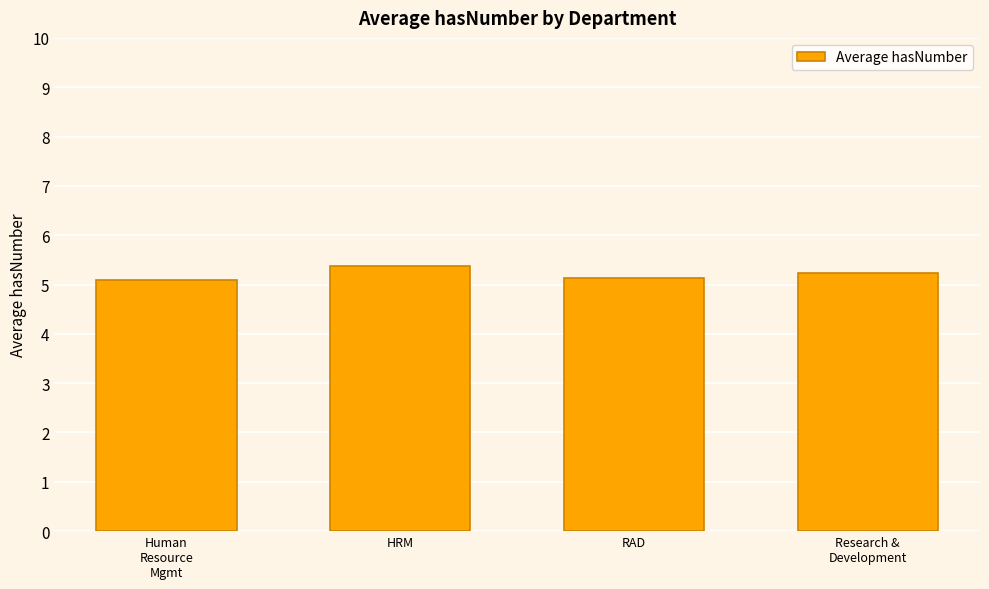

What is the sum of the values at RAD and Research &
Development?

10.4